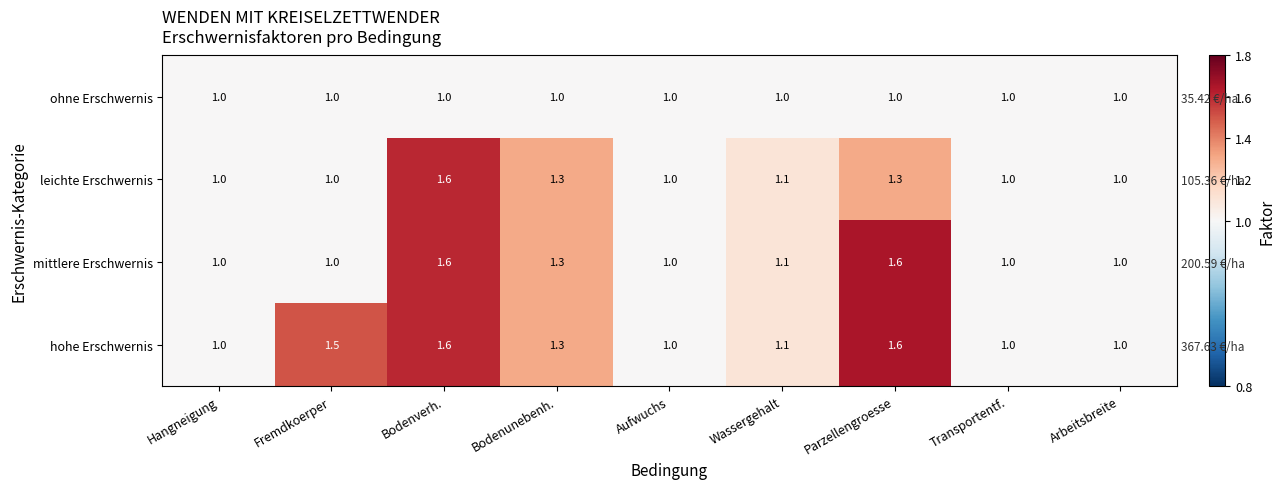

Rank the categories by ohne Erschwernis value from lowest to highest.

Hangneigung, Fremdkoerper, Bodenverh., Bodenunebenh., Aufwuchs, Wassergehalt, Parzellengroesse, Transportentf., Arbeitsbreite